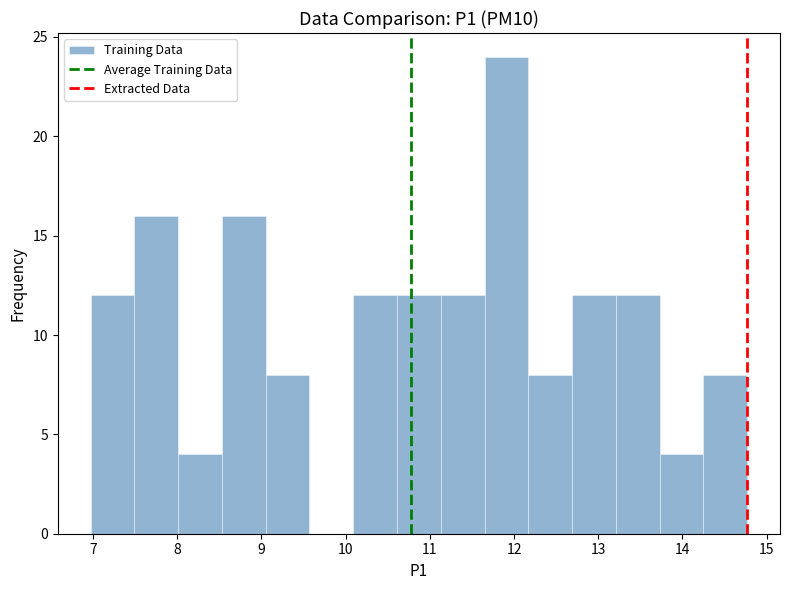

Over which range of the x-axis is the bar tallest?

11.65 to 12.17